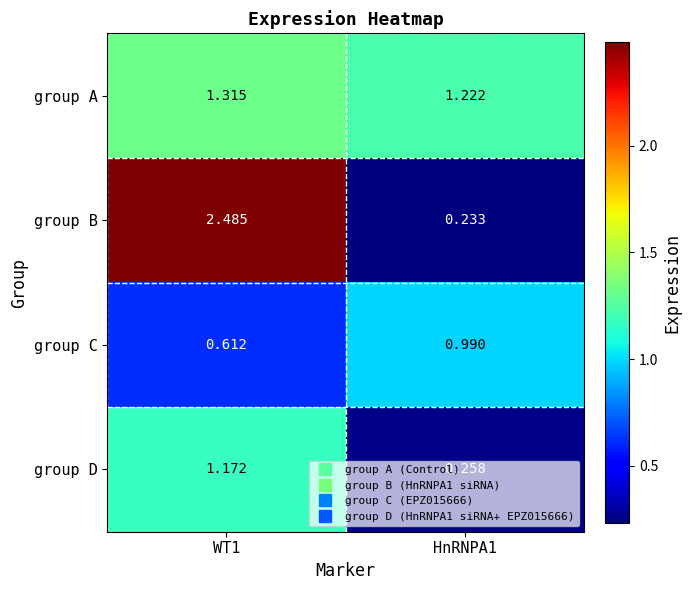

Which series has the largest total across all categories?

group B